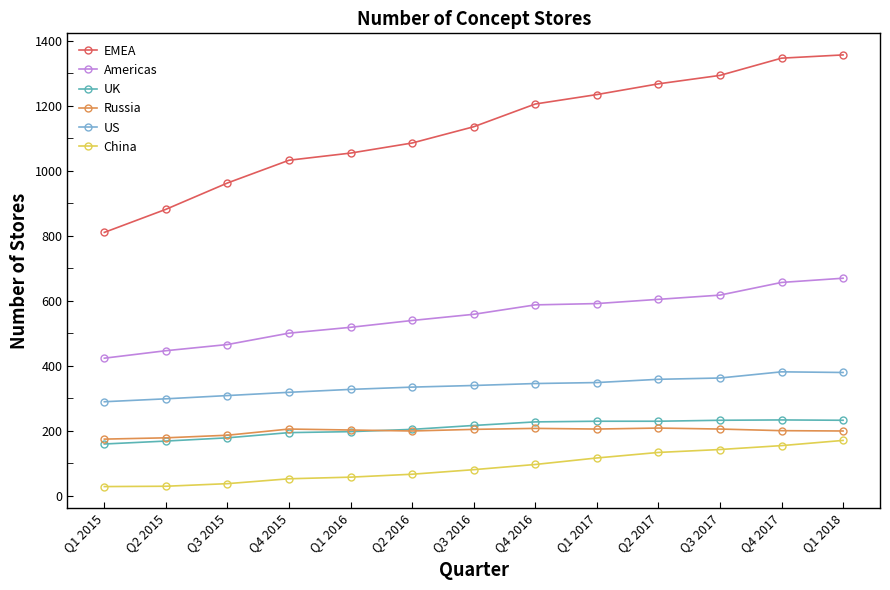

What is the maximum value shown in the chart?

1357